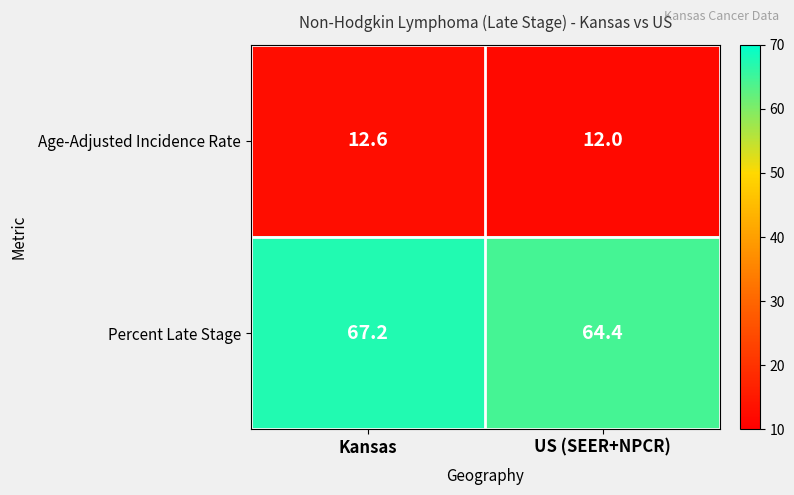

What is the difference between the Percent Late Stage values at Kansas and US (SEER+NPCR)?

2.8